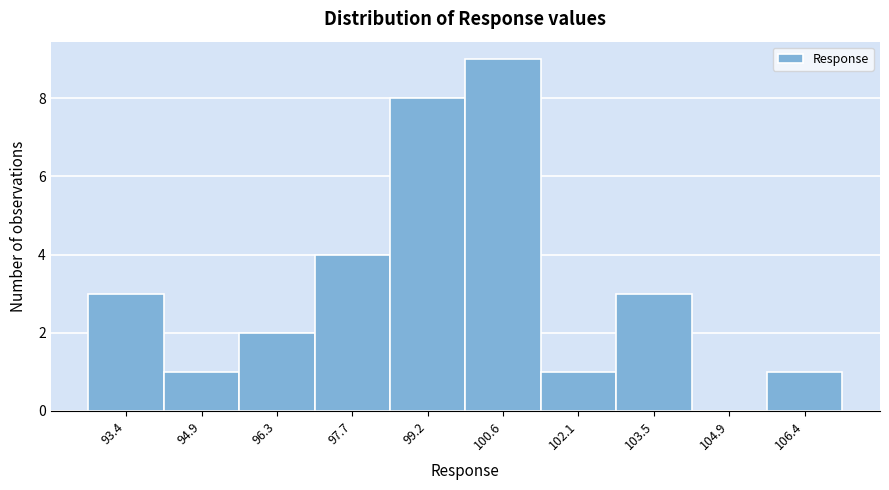

Reading right to left, transcribe all the data shown in this chart.

106.4=1	104.9=0	103.5=3	102.1=1	100.6=9	99.2=8	97.7=4	96.3=2	94.9=1	93.4=3